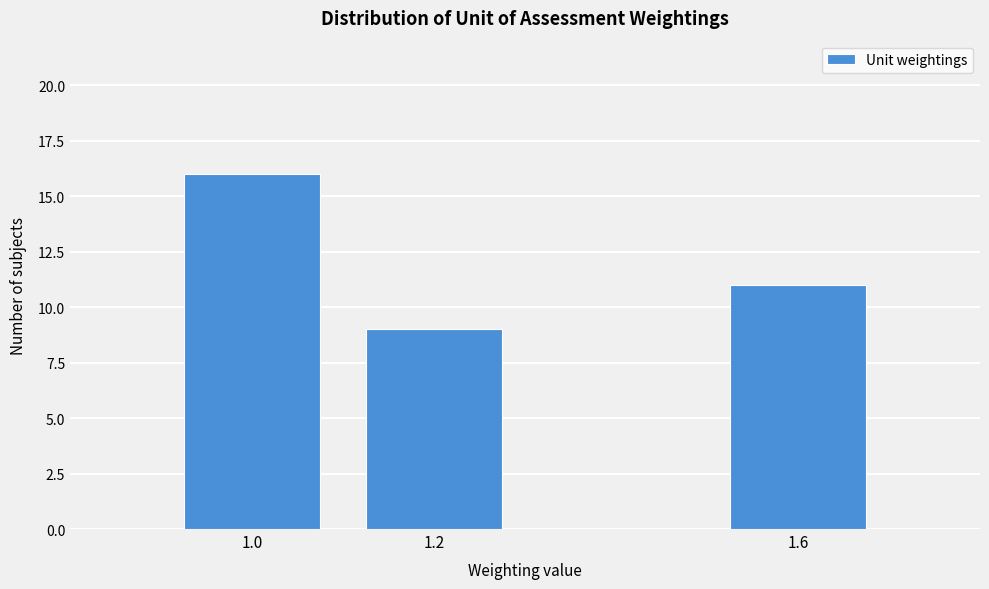

Reading left to right, extract all data points from this chart.

1.0=16	1.2=9	1.6=11